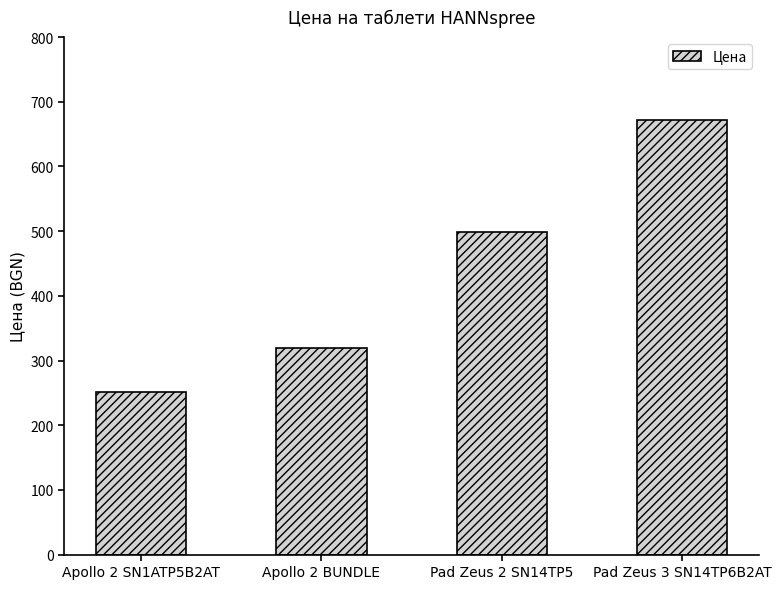

Reading left to right, list all the values displayed in this chart.

Apollo 2 SN1ATP5B2AT=250.8	Apollo 2 BUNDLE=319.0	Pad Zeus 2 SN14TP5=499.0	Pad Zeus 3 SN14TP6B2AT=671.8